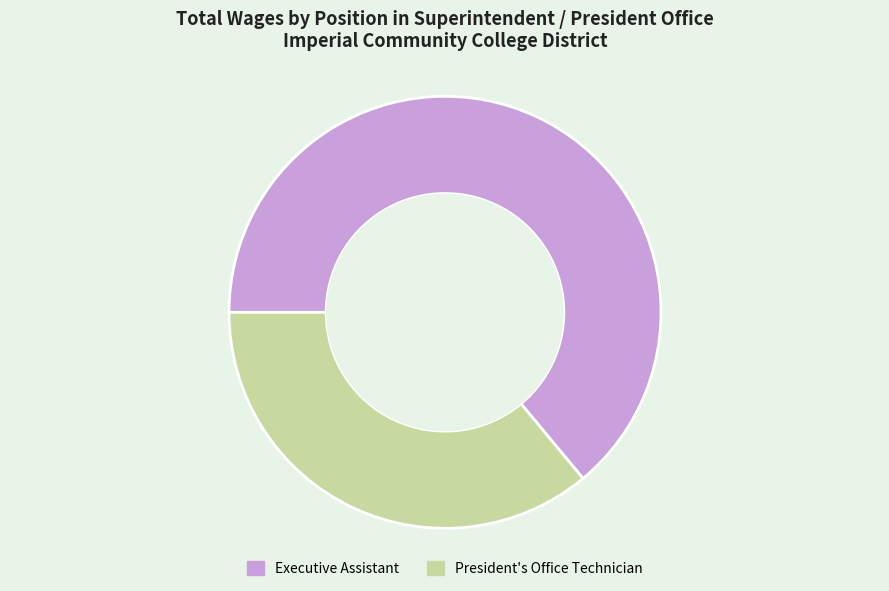

What is the majority slice?

Executive Assistant